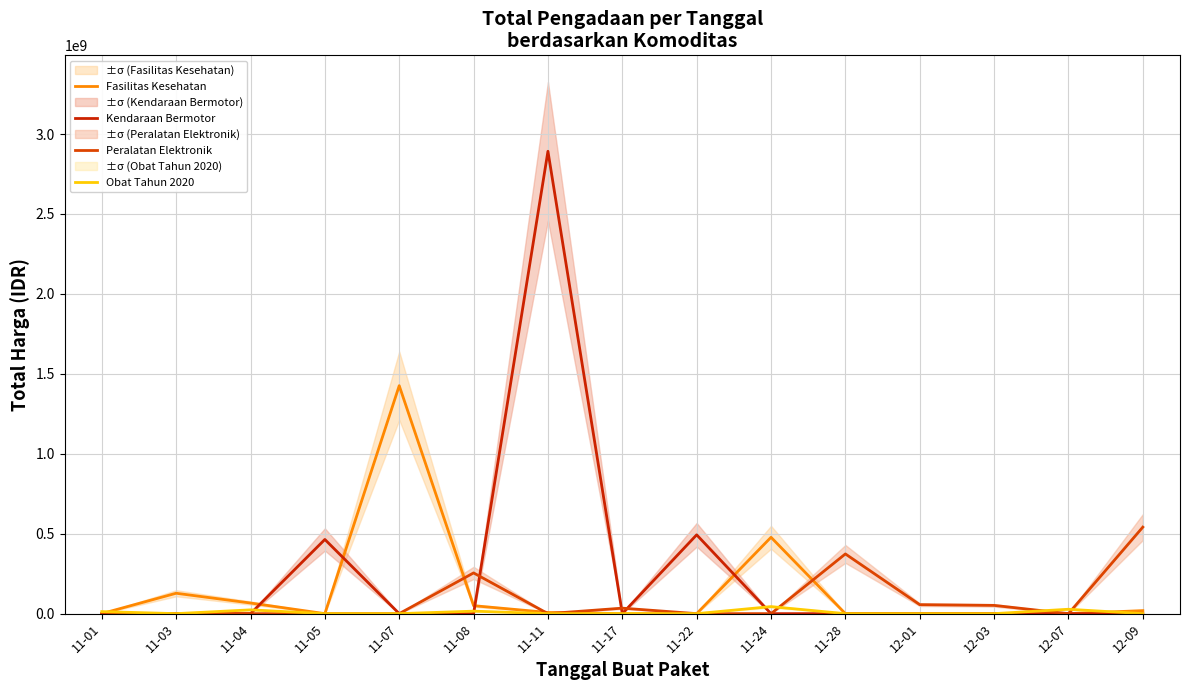

At which category is the sum across all series the highest?

11-11